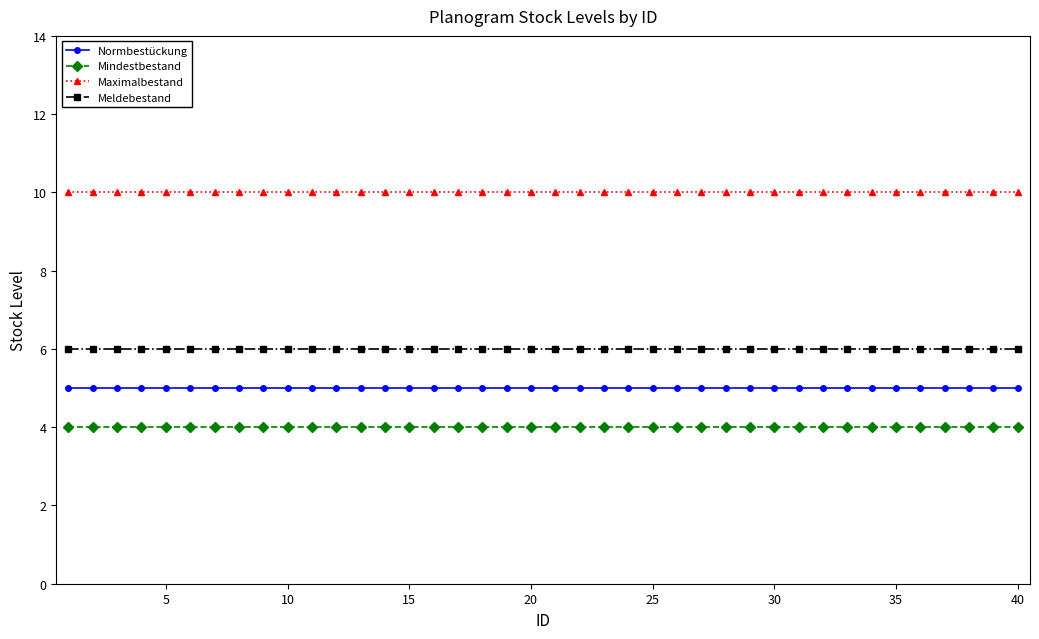

List the series in order of their peak value, highest first.

Maximalbestand, Meldebestand, Normbestückung, Mindestbestand